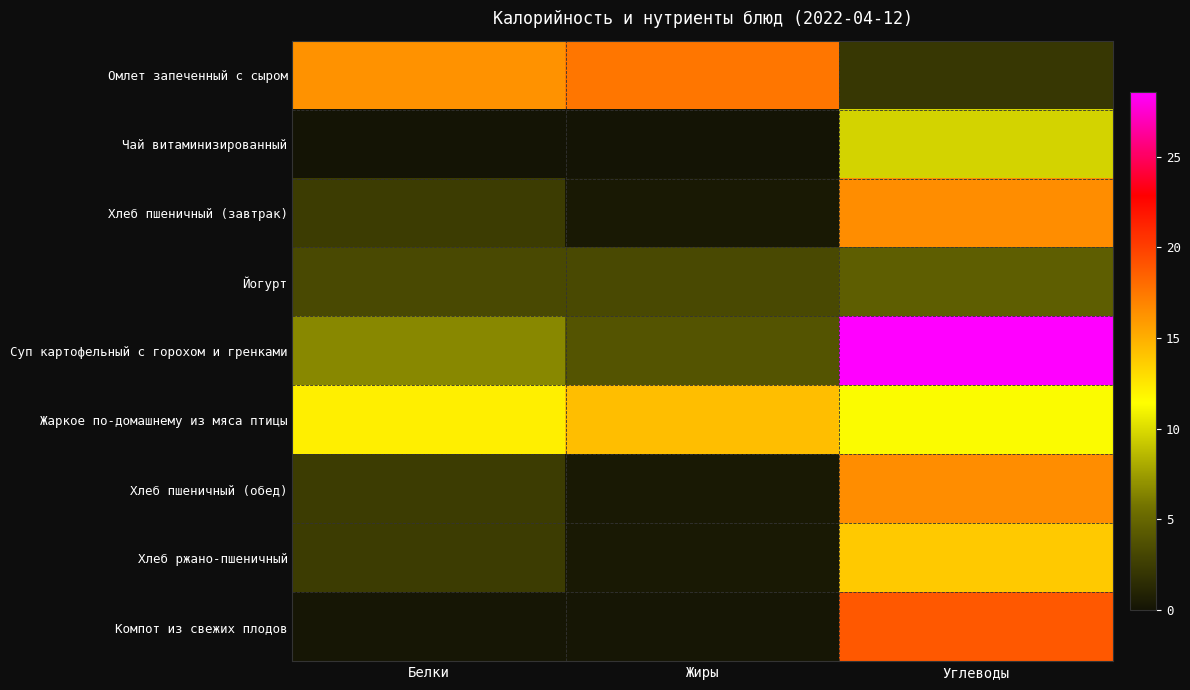

What is the total value across all series at Жиры?

40.0